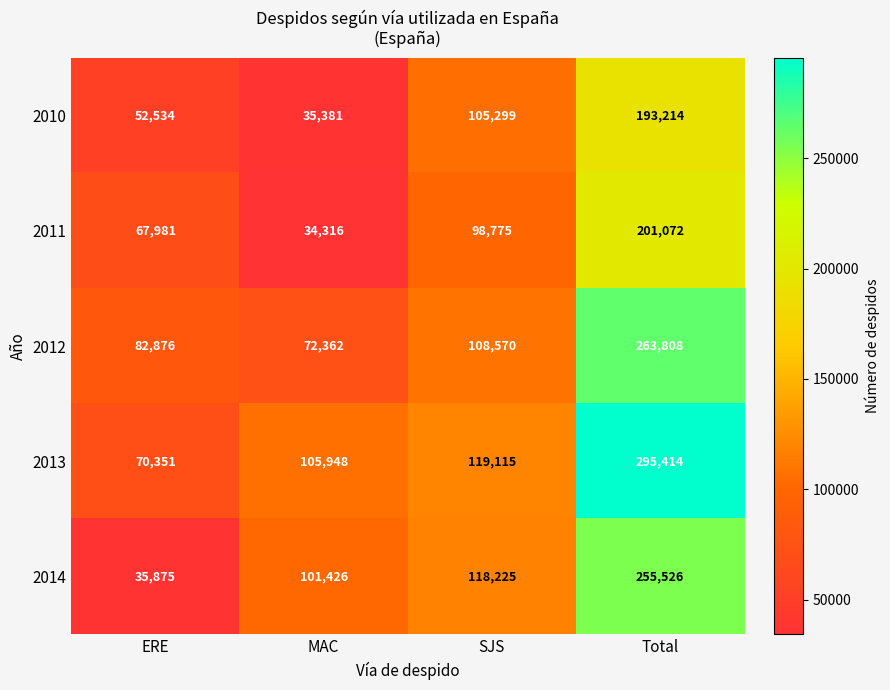

What value does the 2013 series have at SJS, to the nearest 100?

119100